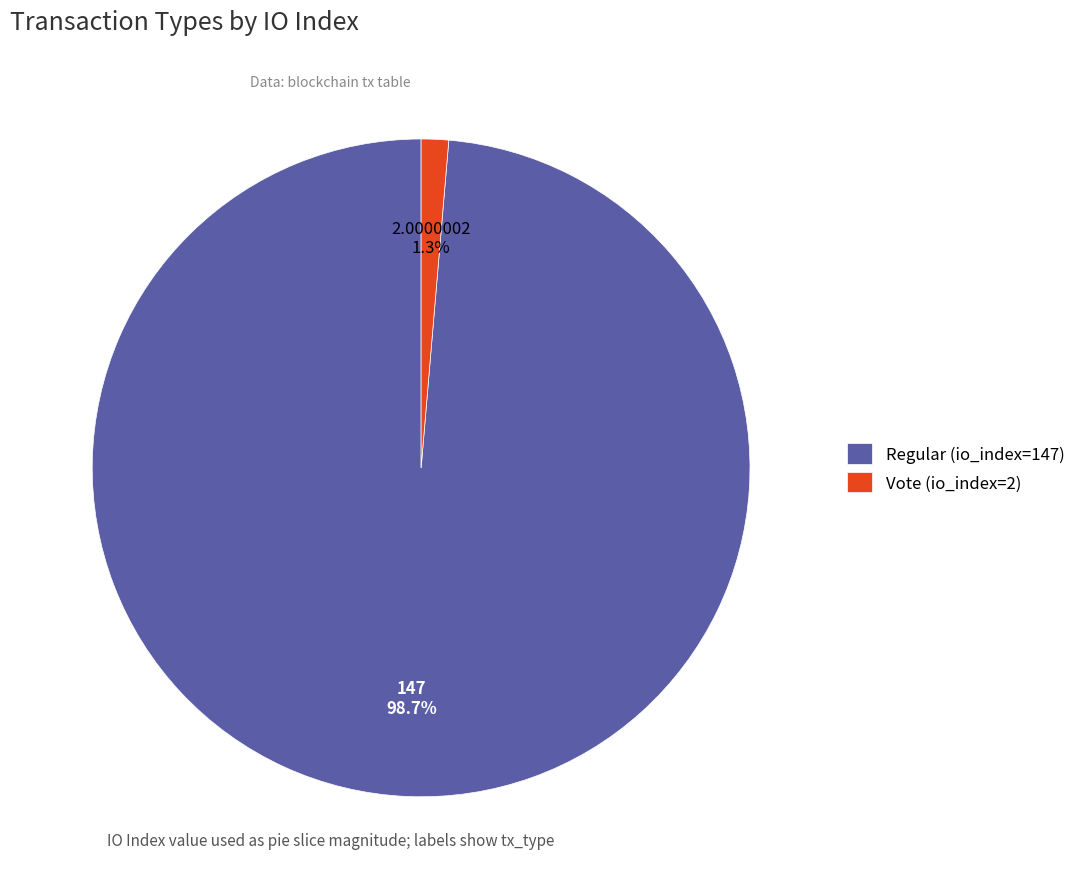

To the nearest percent, what percentage of the pie is Vote (io_index=2)?

1%